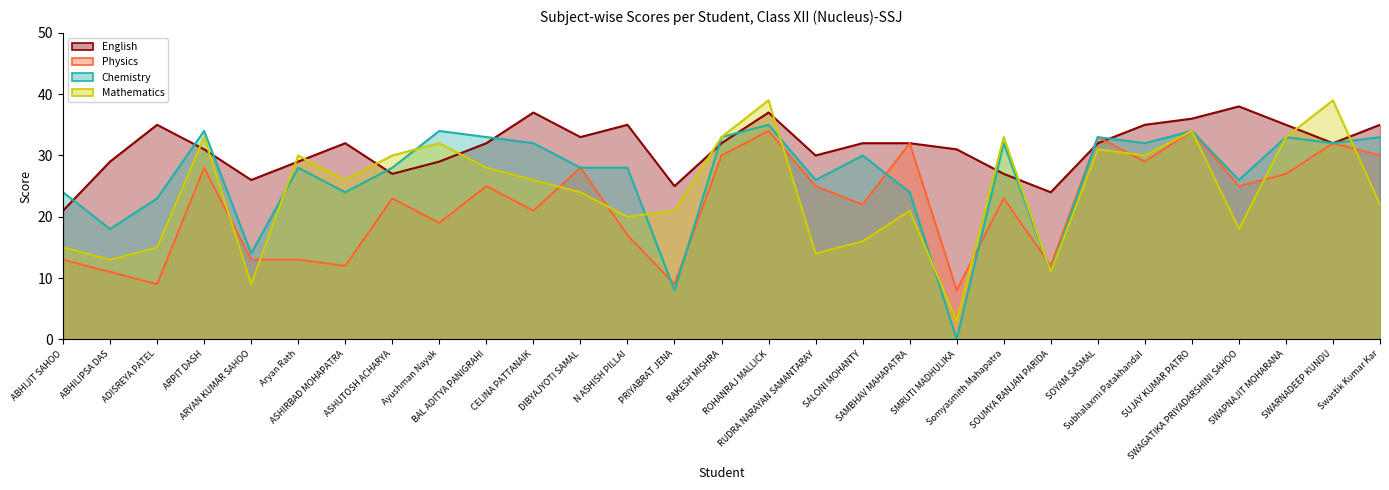

Is it true that Physics equals 31 at Ayushman Nayak?

False